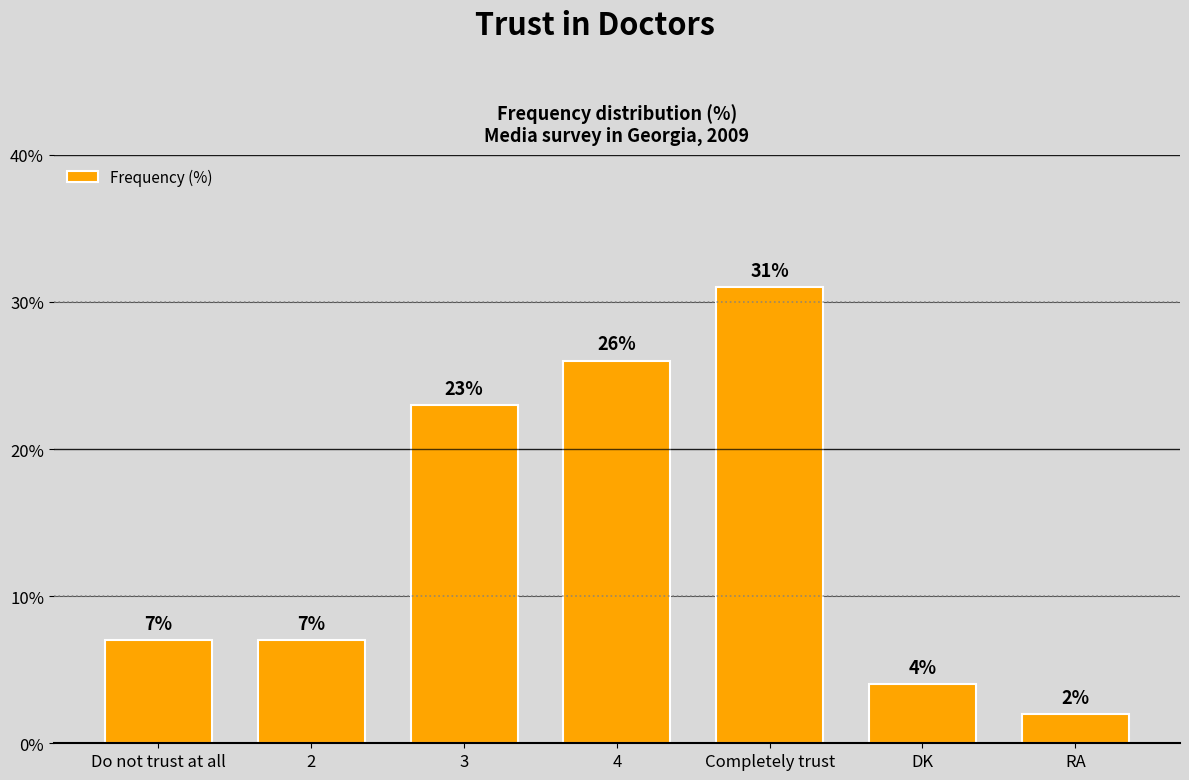

How many categories are shown in the chart?

7